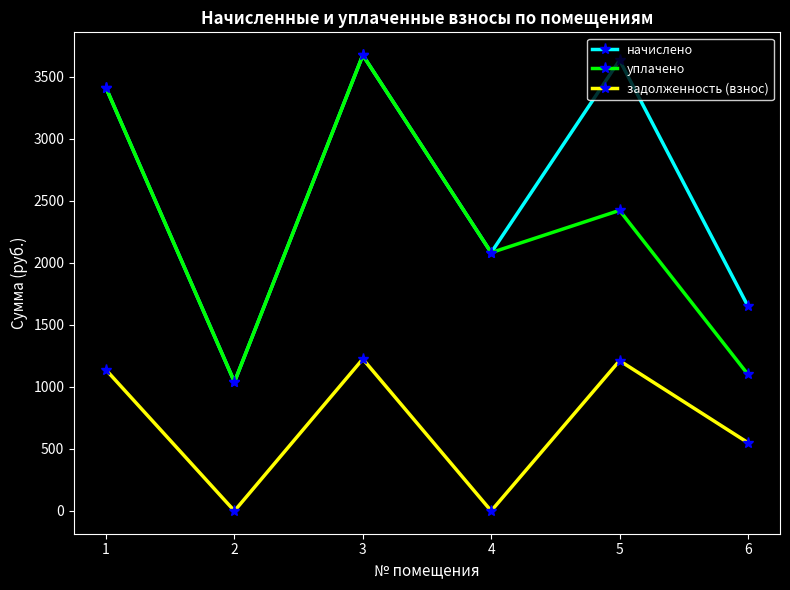

True or false: задолженность (взнос) and уплачено cross at least once.

False